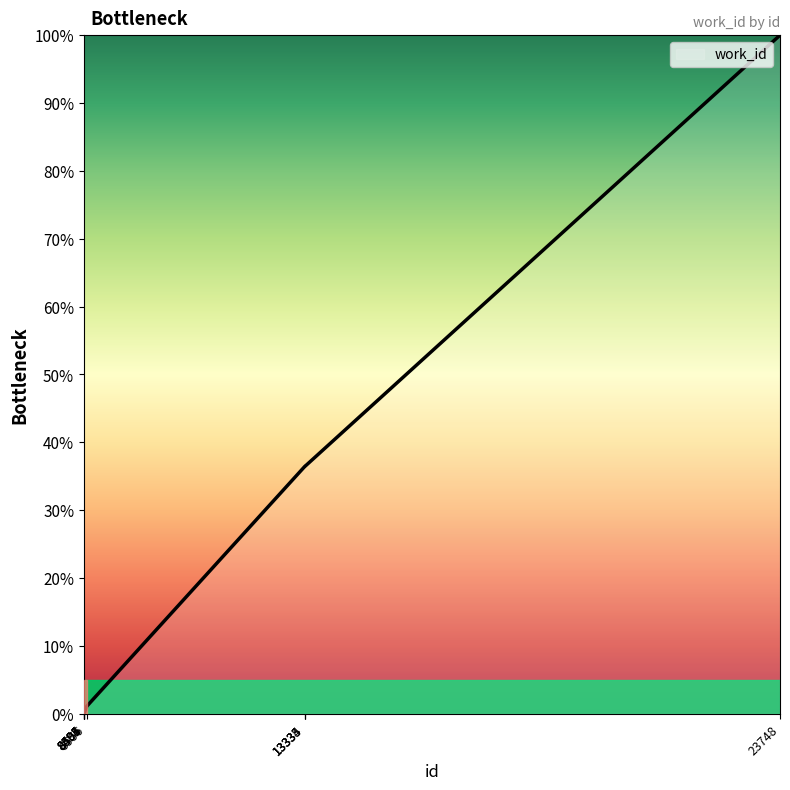

What is the change in value from 8495 to 23748?

+100.0